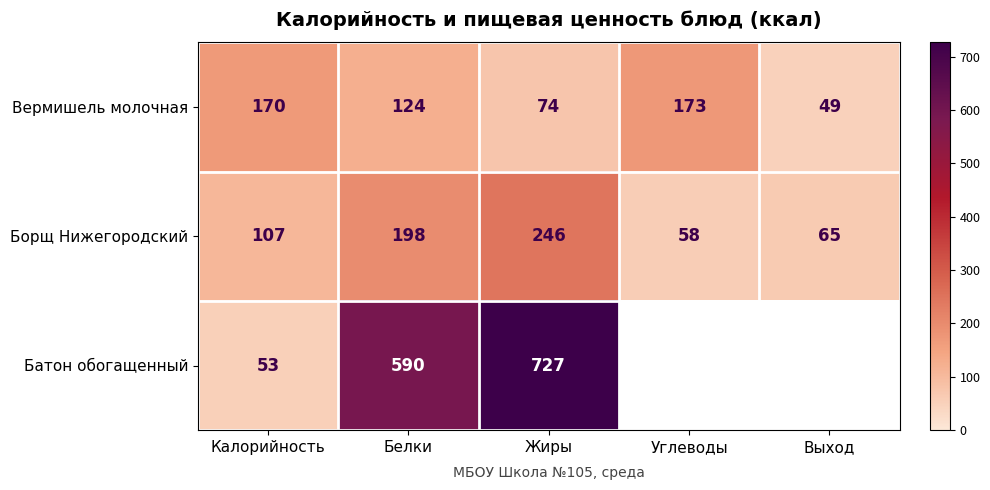

What is the sum of the Вермишель молочная values at Жиры and Углеводы?

247